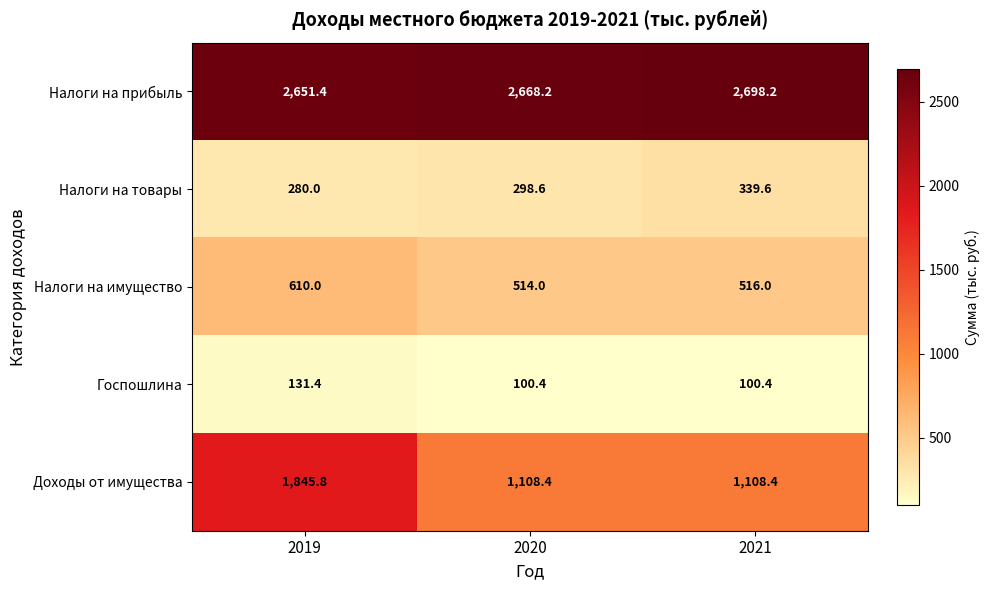

Is it true that Налоги на прибыль equals 4169.4 at 2019?

False